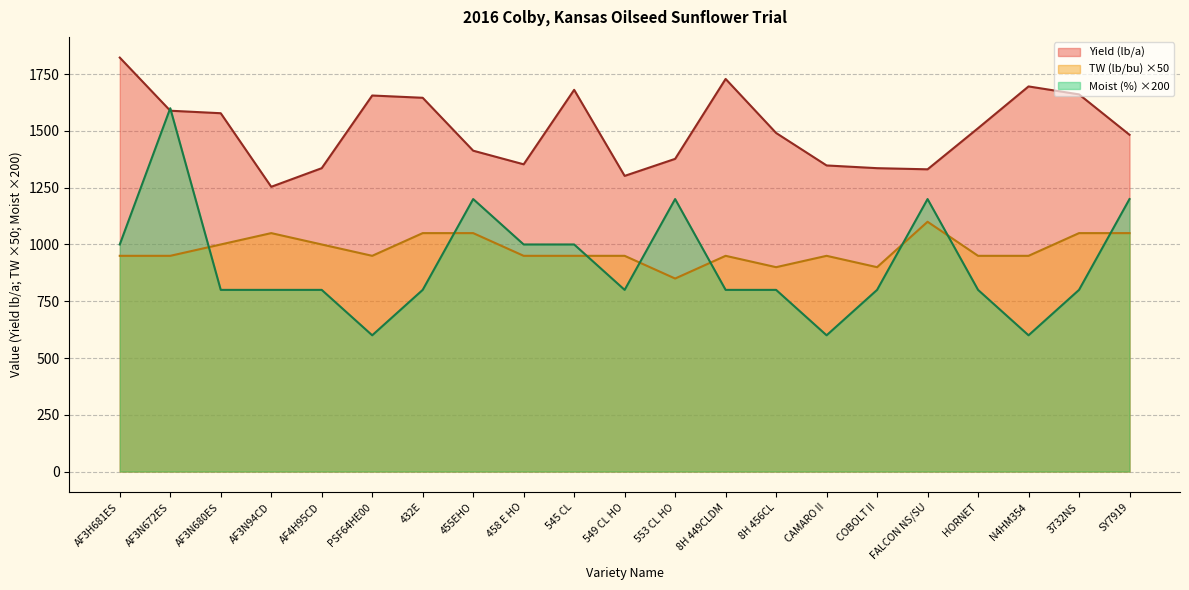

How many lines are shown in the chart?

3